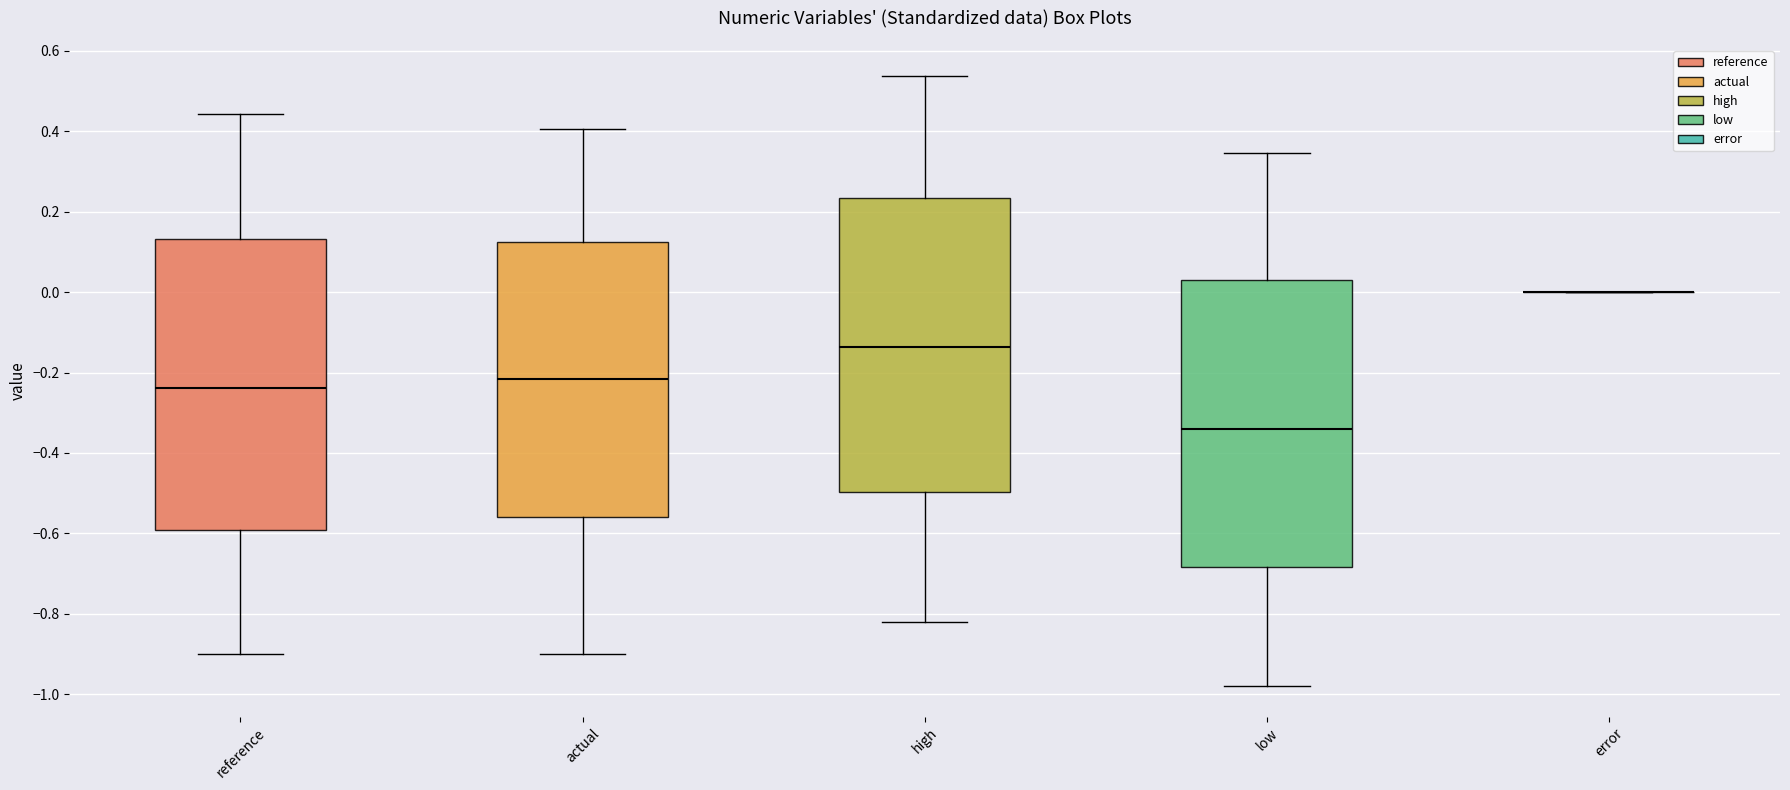

Reading left to right, read every box against the y-axis: the position of its median line, the range the box covers, and the ends of its whiskers. The values are not printed on the chart, so give them approximately, as read against the axis.

reference: median -0.24, box -0.60 to 0.14, whiskers -0.90 to 0.44
actual: median -0.22, box -0.56 to 0.12, whiskers -0.90 to 0.40
high: median -0.14, box -0.50 to 0.24, whiskers -0.82 to 0.54
low: median -0.34, box -0.68 to 0.02, whiskers -0.98 to 0.34
error: box collapsed to a line at 0.00, whiskers 0.00 to 0.00